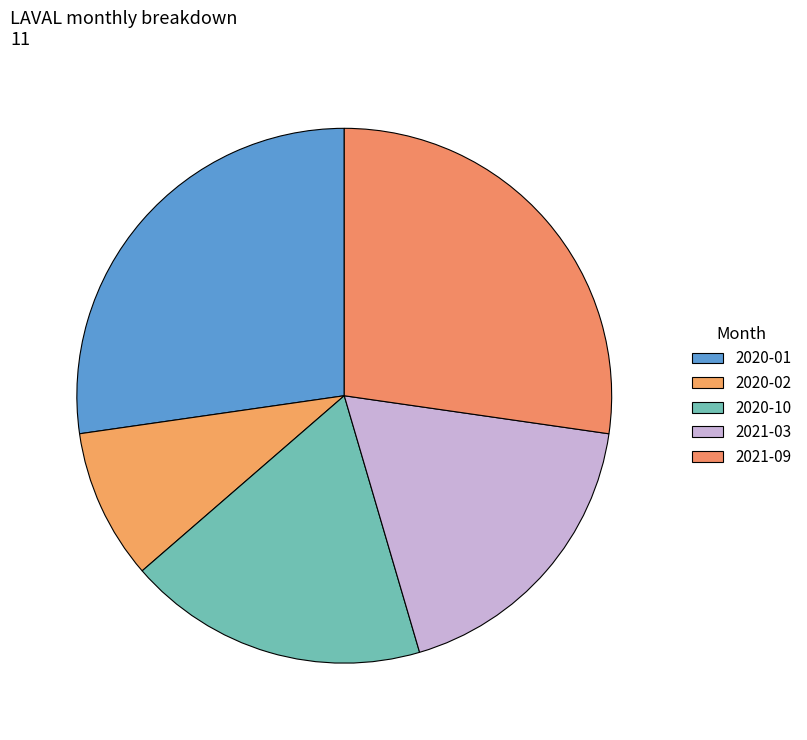

How many slices are in this pie chart?

5